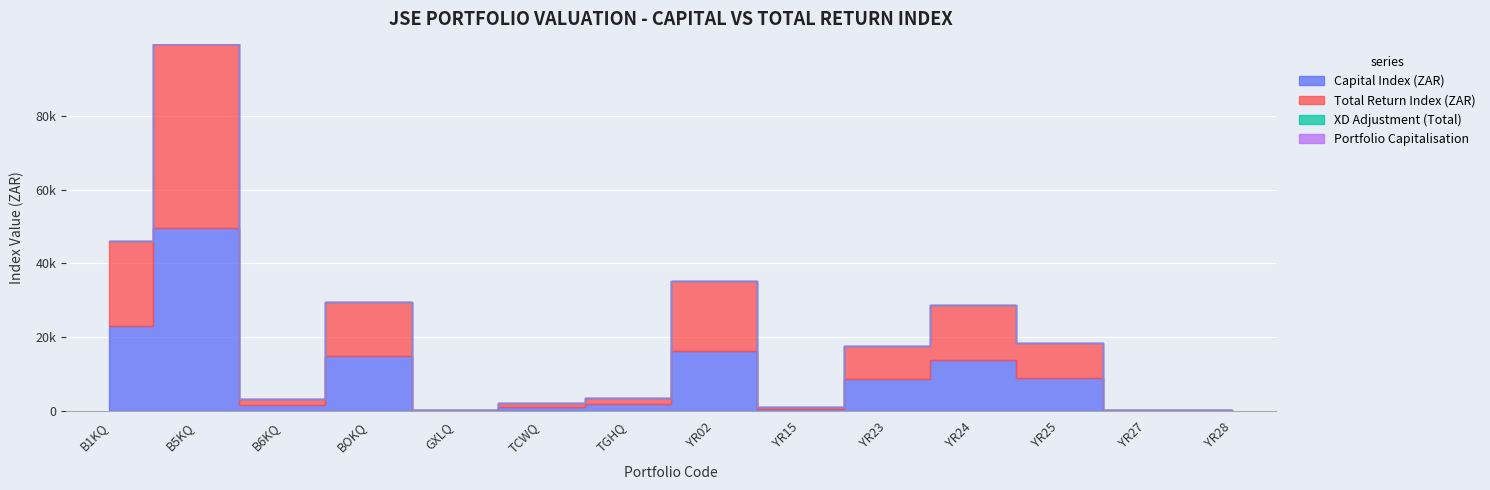

Where does the Total Return Index (ZAR) series first go above 9046?

B1KQ